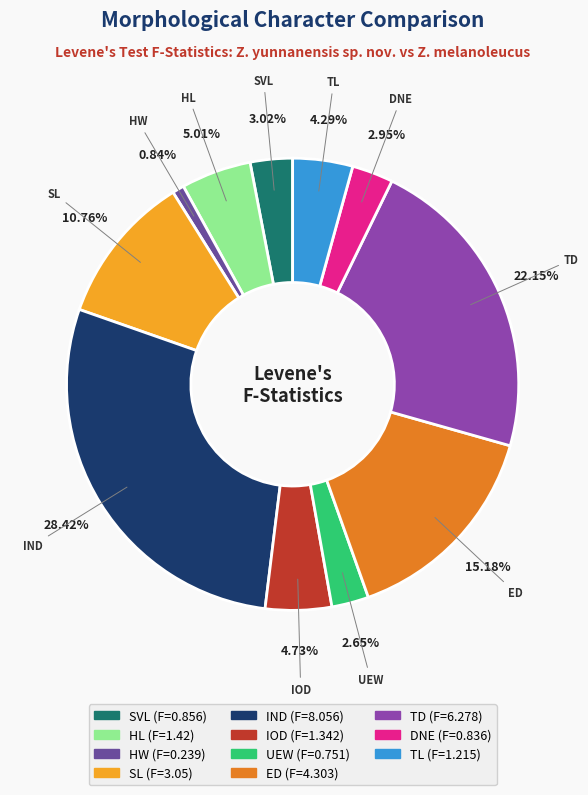

Does TL represent more than half of the total?

No